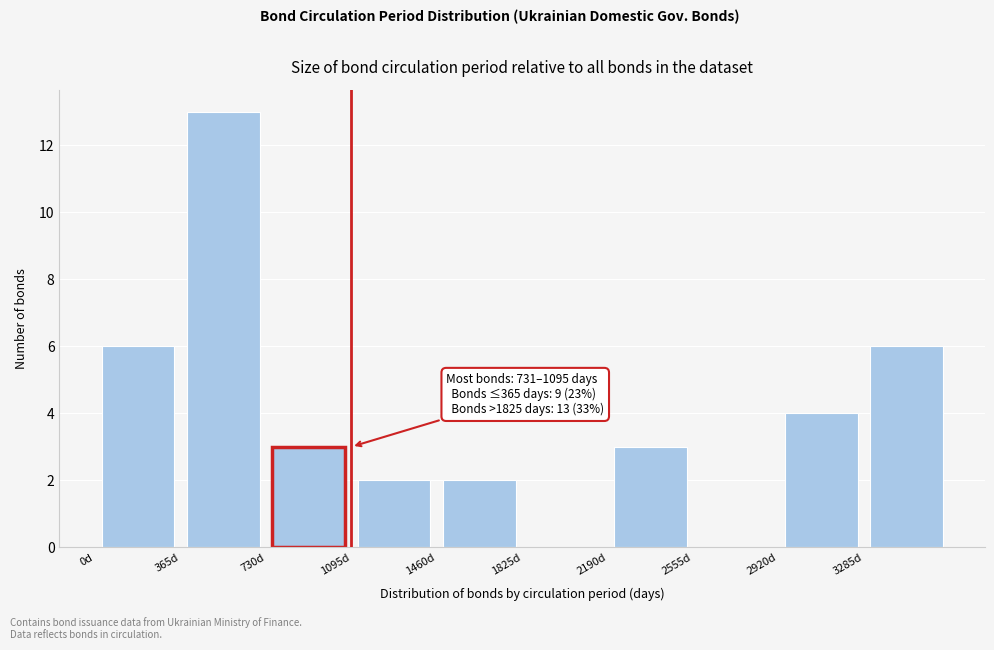

Over which range of the x-axis is the bar tallest?

365 to 730